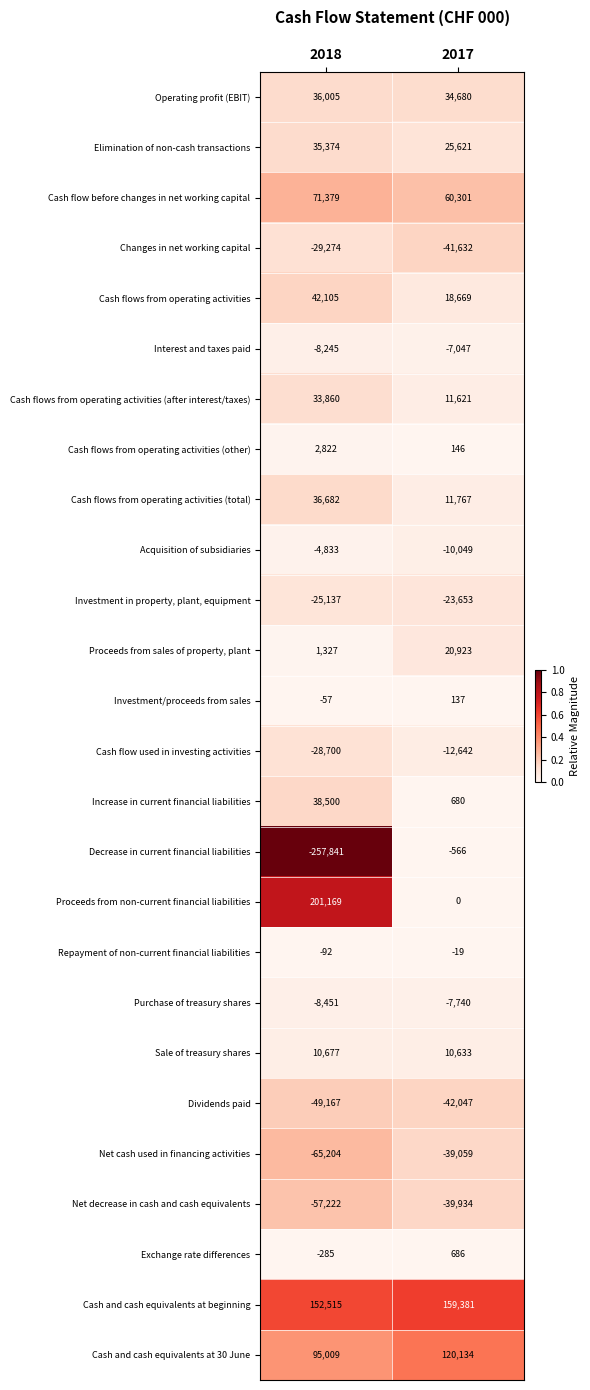

The value of Cash and cash equivalents at 30 June at 2018 is 149728. True or false?

False